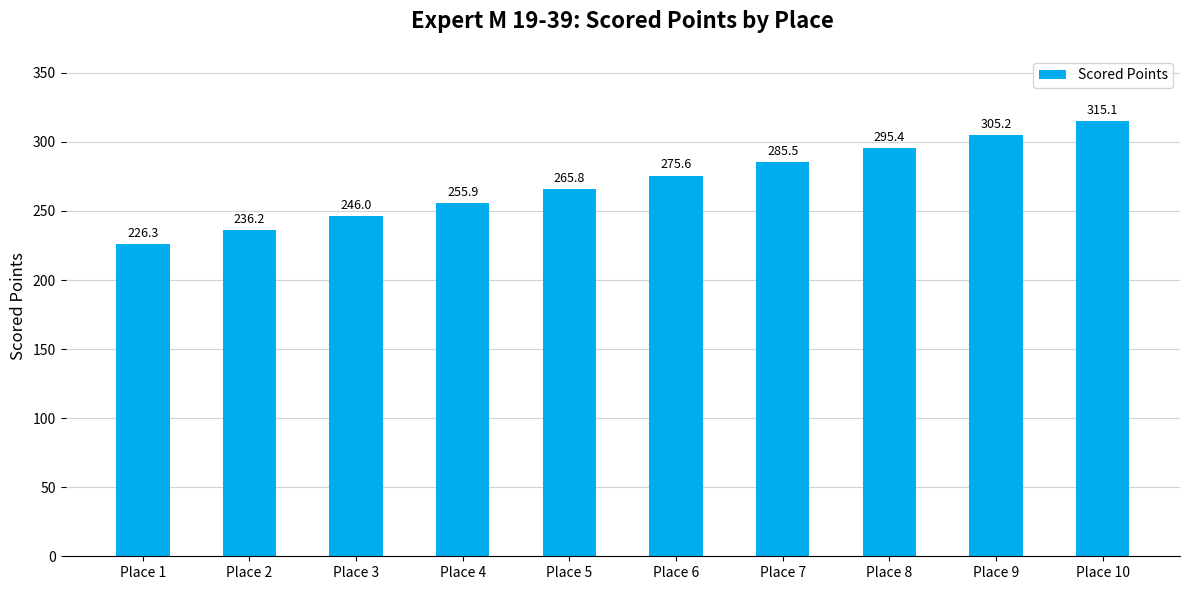

Reading right to left, what are all the values shown in this chart?

315.1	305.2	295.4	285.5	275.6	265.8	255.9	246.0	236.2	226.3